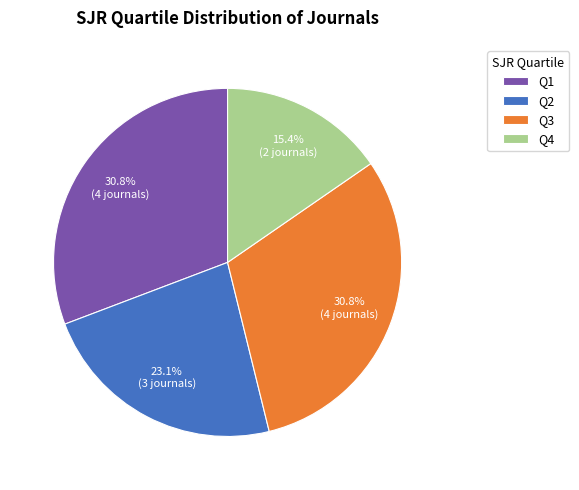

To the nearest percent, what portion does Q1 represent?

31%